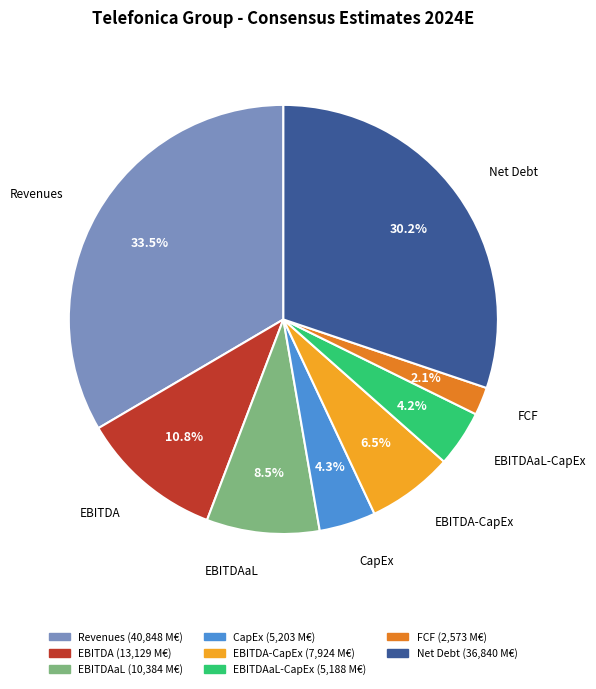

How many slices are in this pie chart?

8